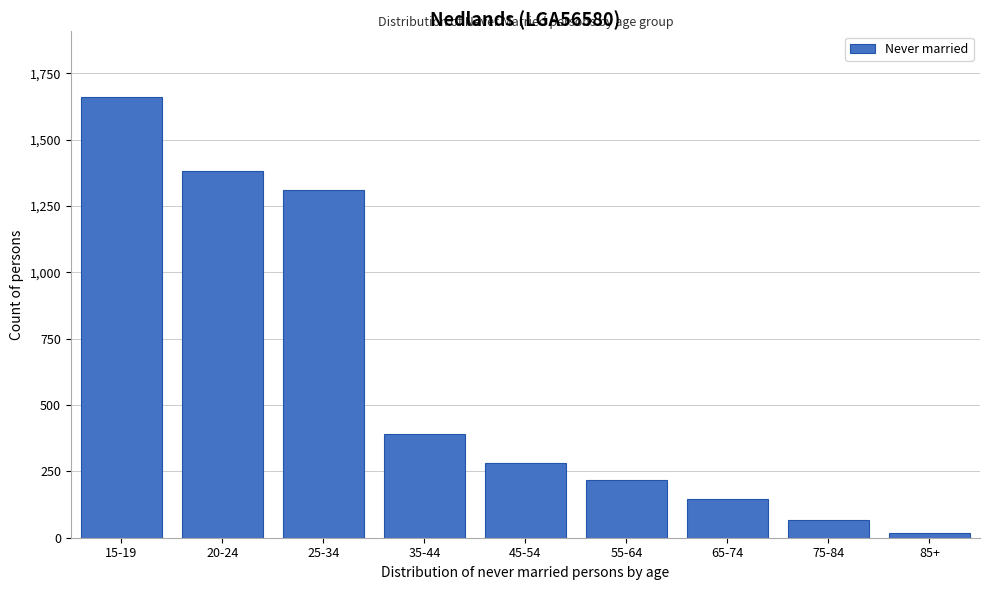

Reading right to left, extract all data points from this chart.

85+=16	75-84=65	65-74=145	55-64=216	45-54=281	35-44=390	25-34=1310	20-24=1381	15-19=1659